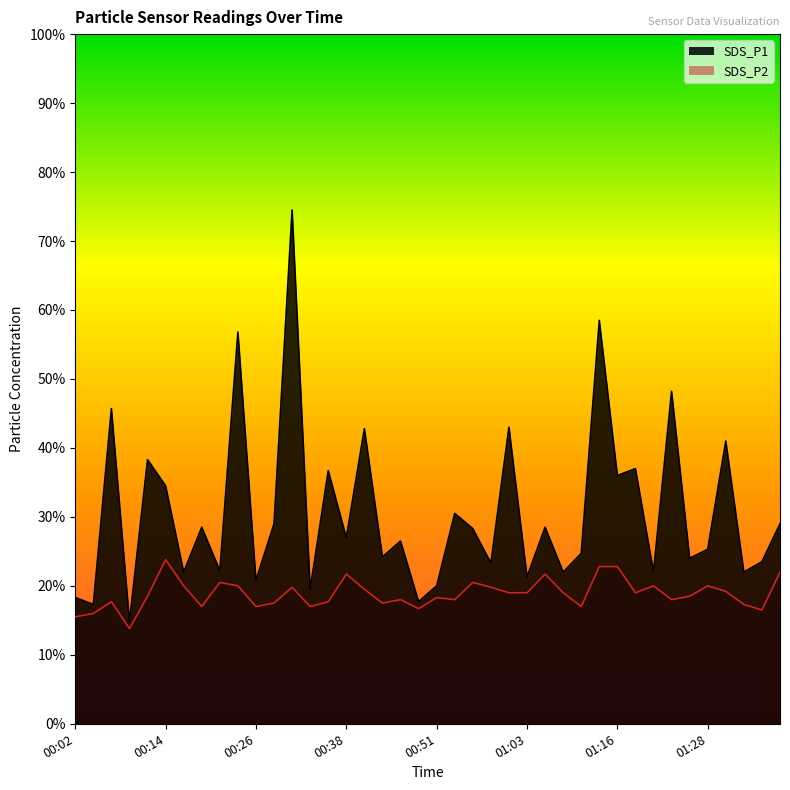

What are all the series names shown in the legend?

SDS_P1, SDS_P2